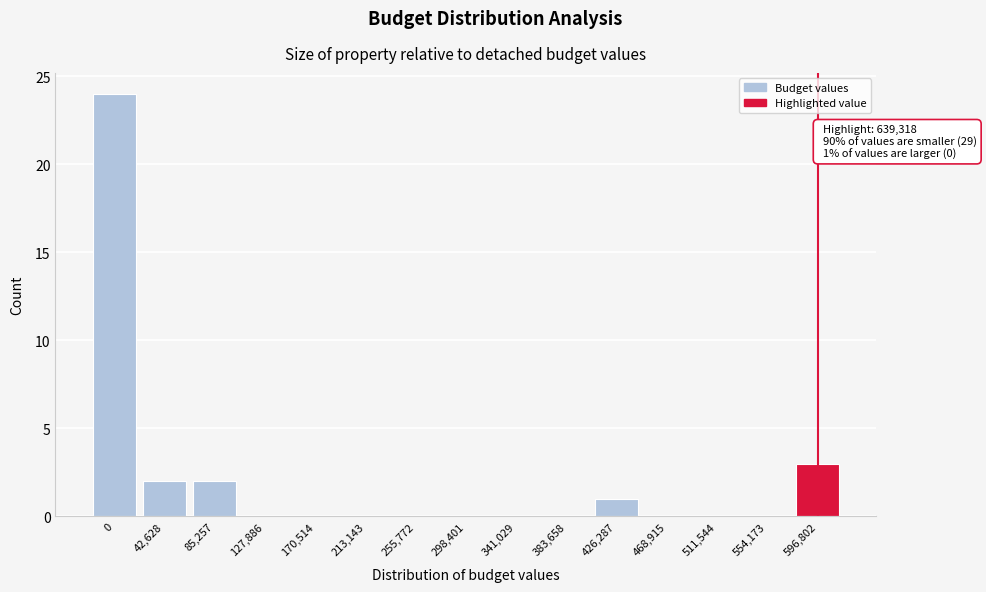

Reading left to right, list all the values displayed in this chart.

0=24	42,628=2	85,257=2	127,886=0	170,514=0	213,143=0	255,772=0	298,401=0	341,029=0	383,658=0	426,287=1	468,915=0	511,544=0	554,173=0	596,802=3